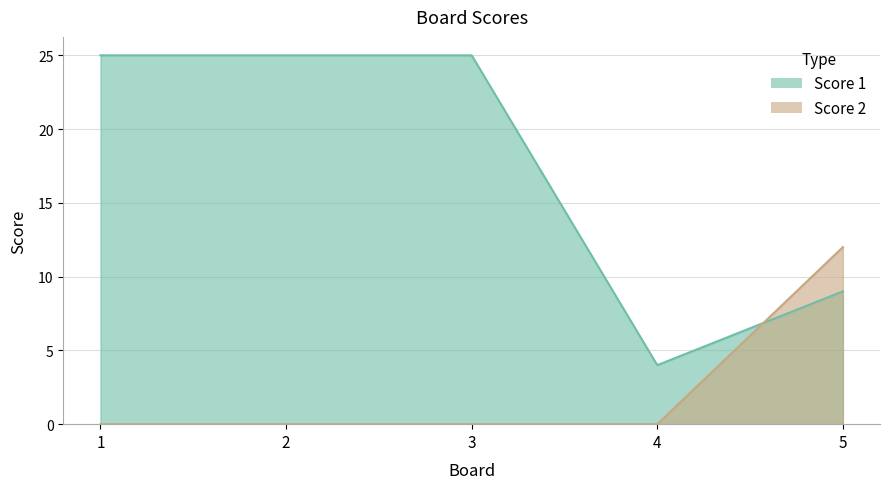

What is the value of the Score 1 point at the 3rd from the left?

25